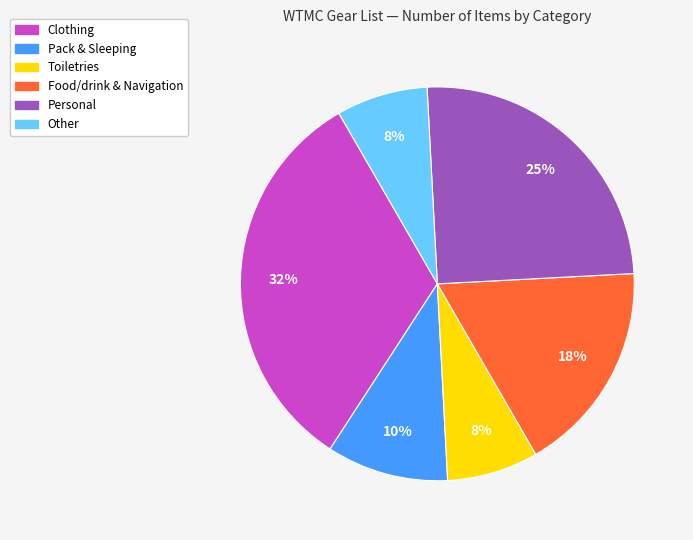

To the nearest percent, what is the average slice percentage?

17%